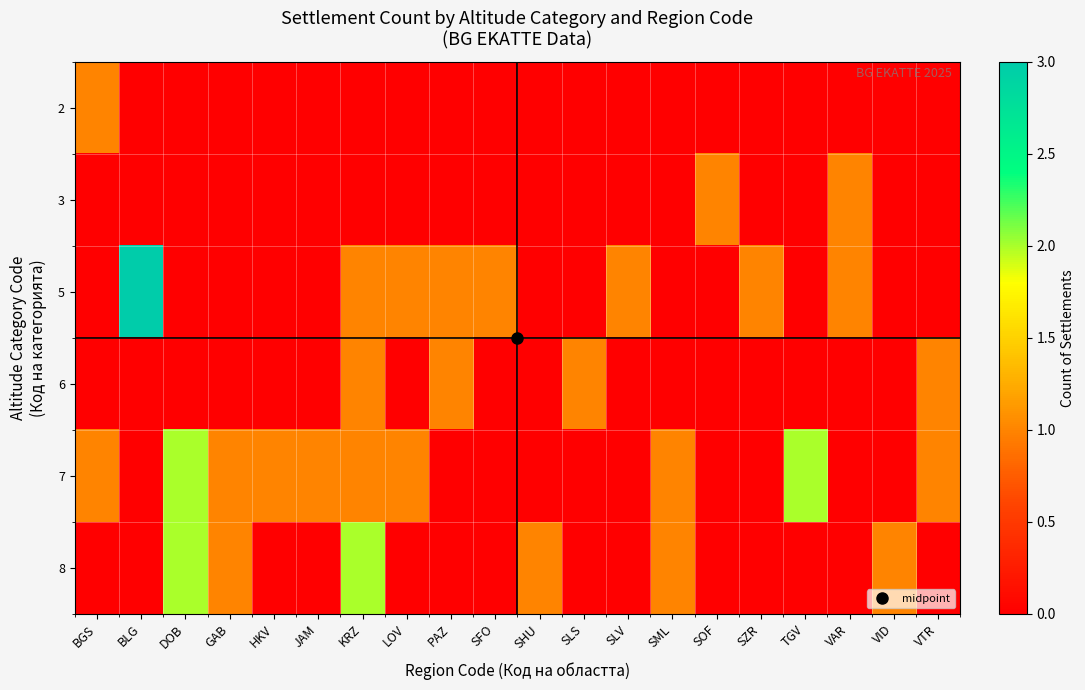

What is the greatest value displayed?

3